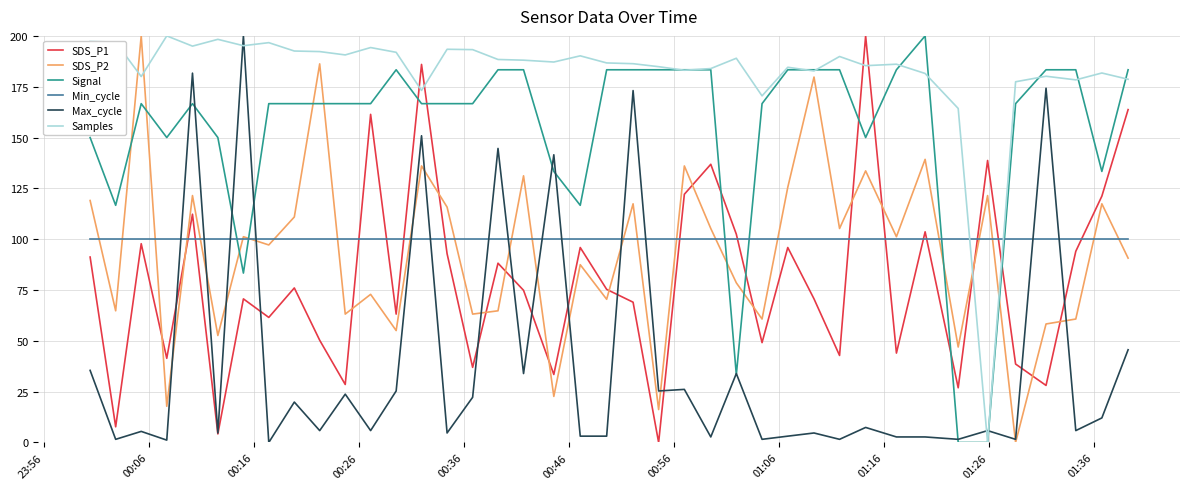

How many times do Min_cycle and SDS_P1 cross each other?

15